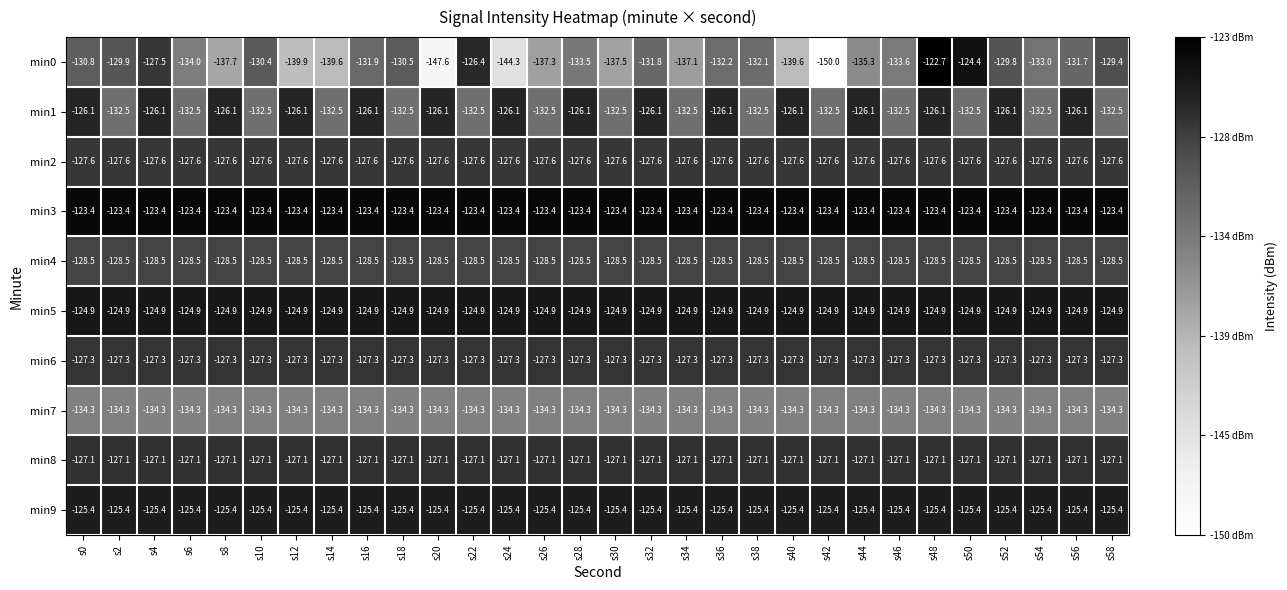

True or false: min5 has a value of -124.9 at s24.

True